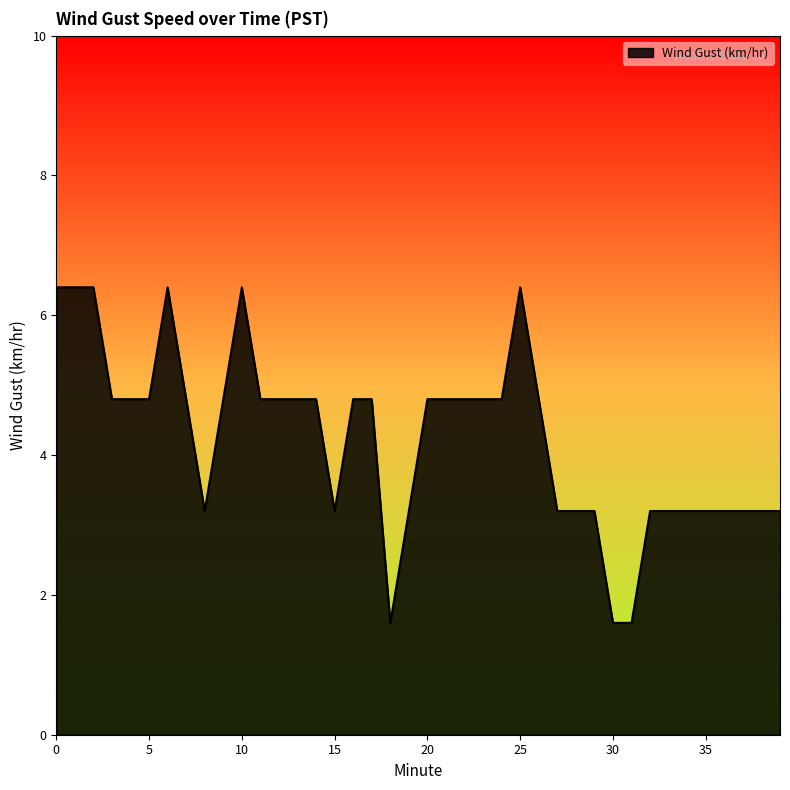

What is the difference between the maximum and minimum values?

4.8